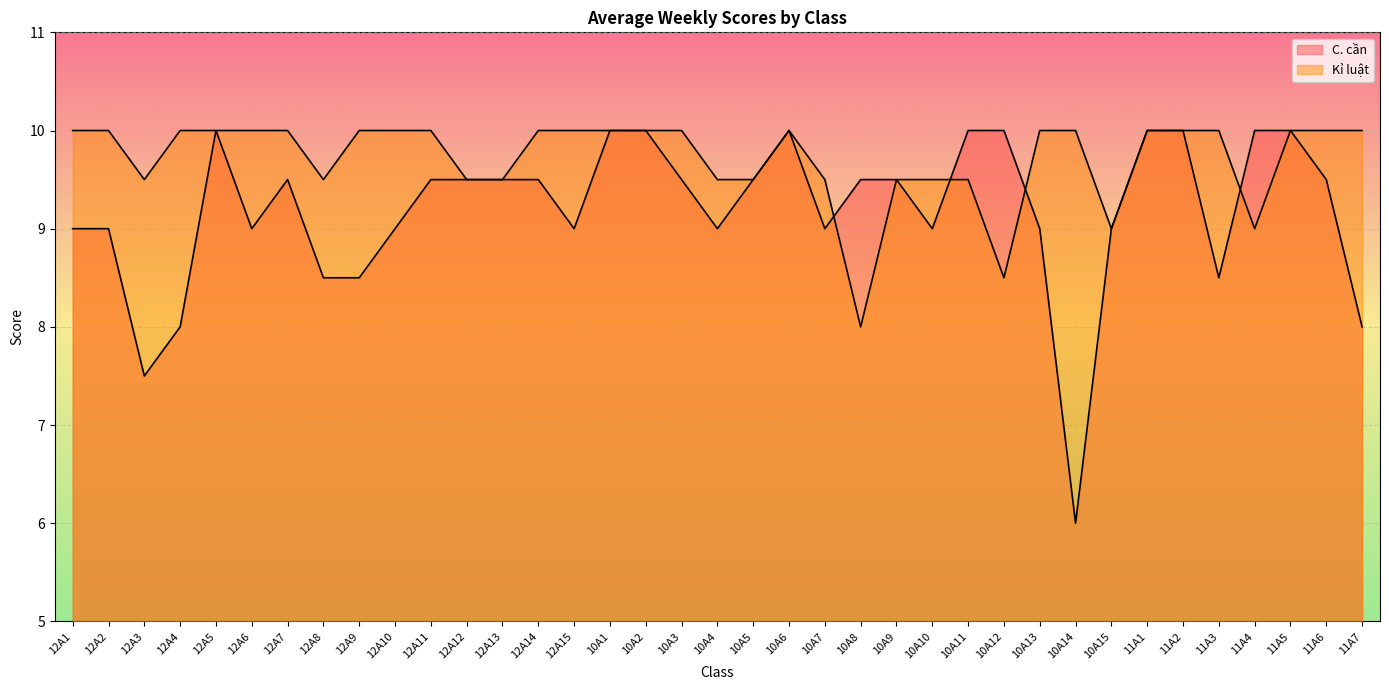

What is the label of the 14th point from the right?

10A9